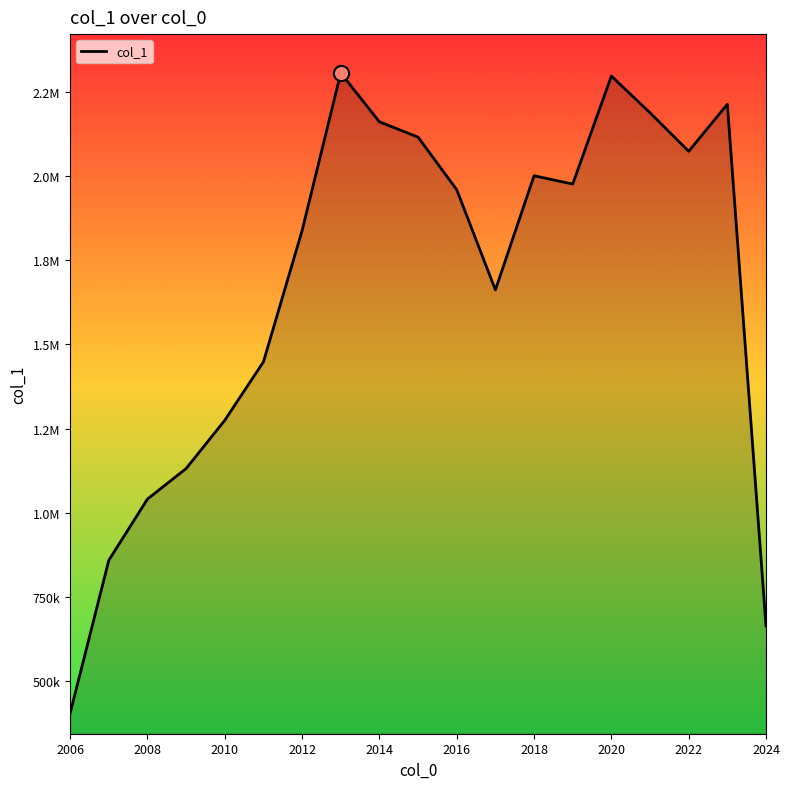

Is this an area chart (filled region under the line)?

Yes